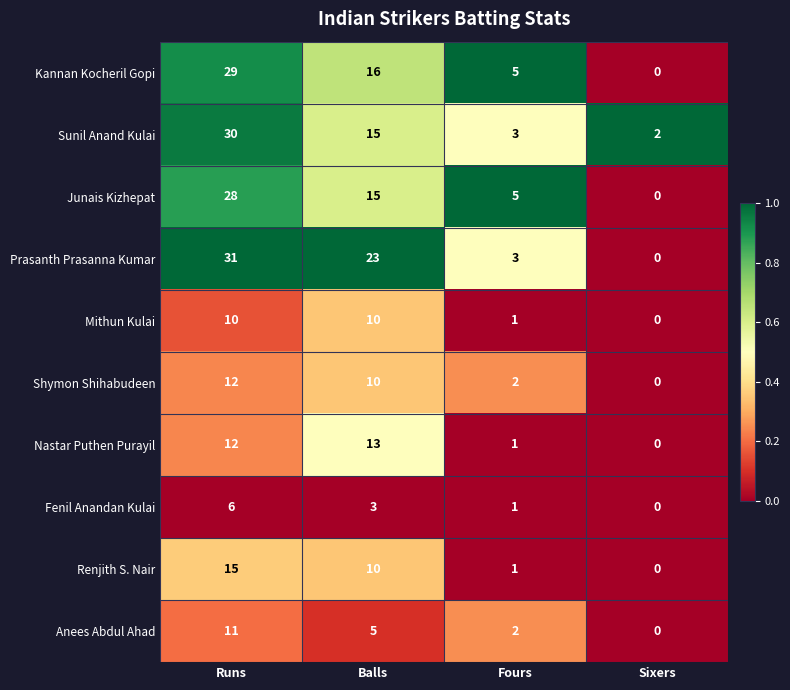

Which category has the highest value across all series?

Runs